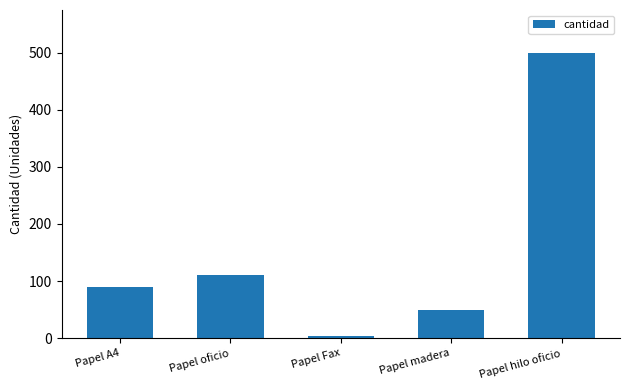

What is the label of the 2nd bar from the left?

Papel oficio